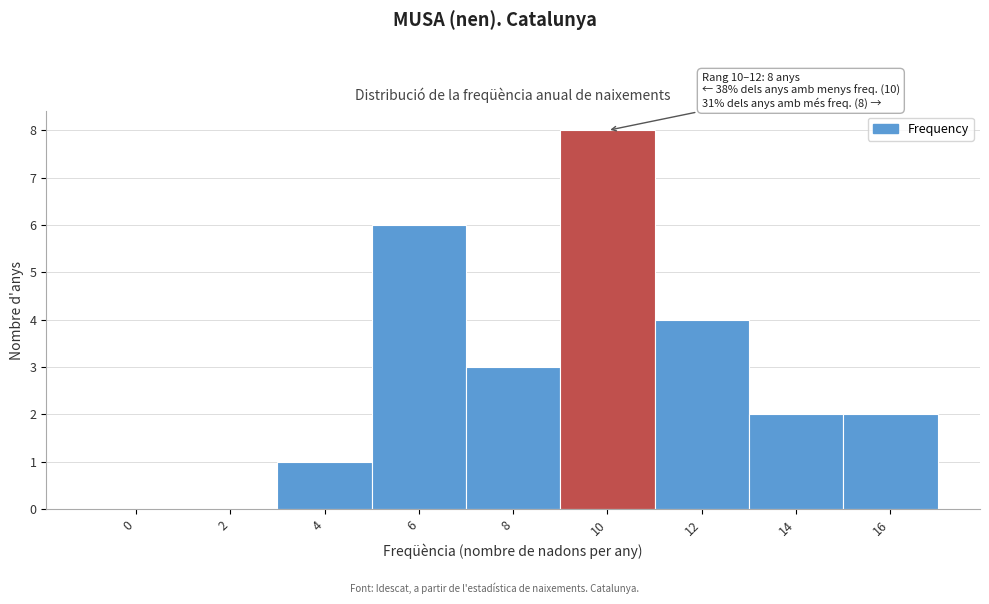

Reading right to left, what are all the values shown in this chart?

16=2	14=2	12=4	10=8	8=3	6=6	4=1	2=0	0=0